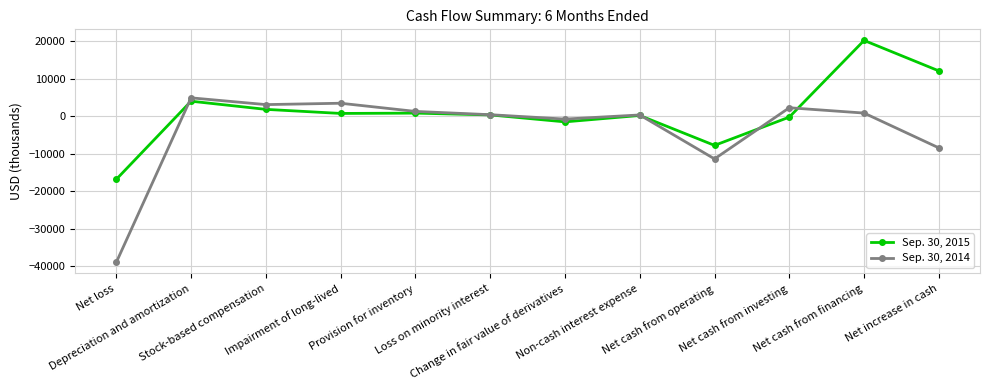

What is the difference between the maximum and minimum values in the Sep. 30, 2015 series?

37021